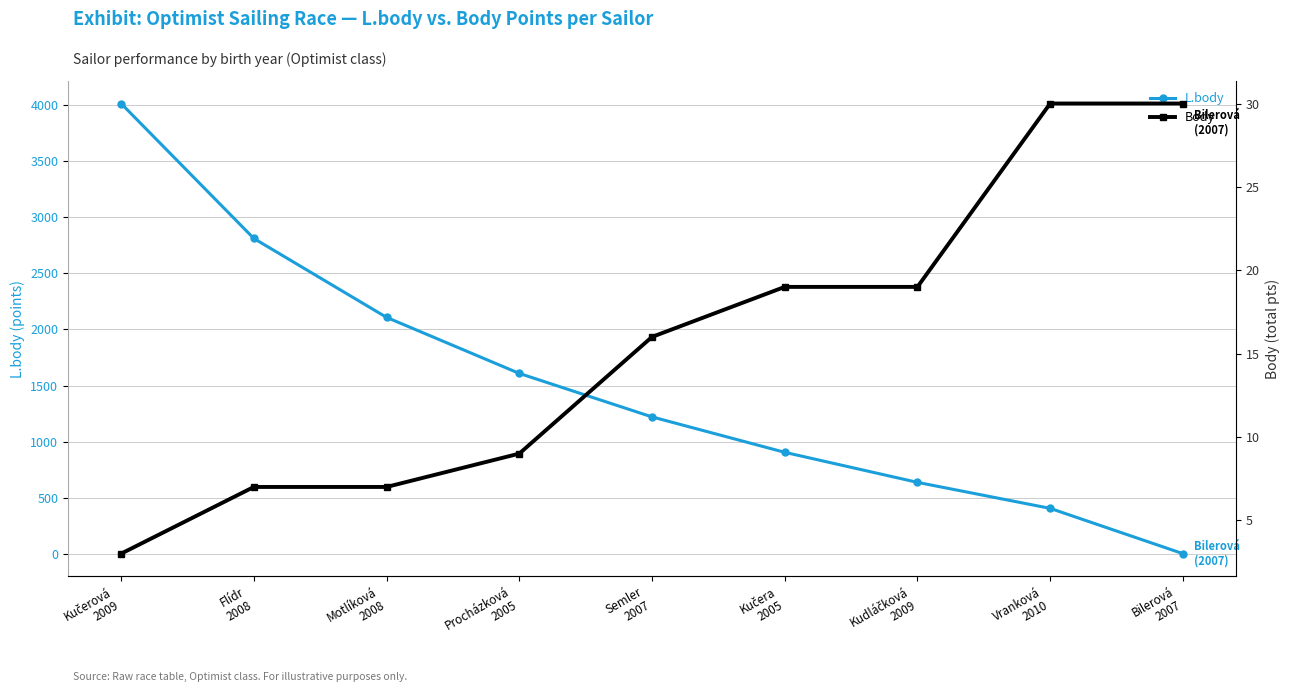

What is the sum of the Body values at Semler
2007 and Kučera
2005?

35